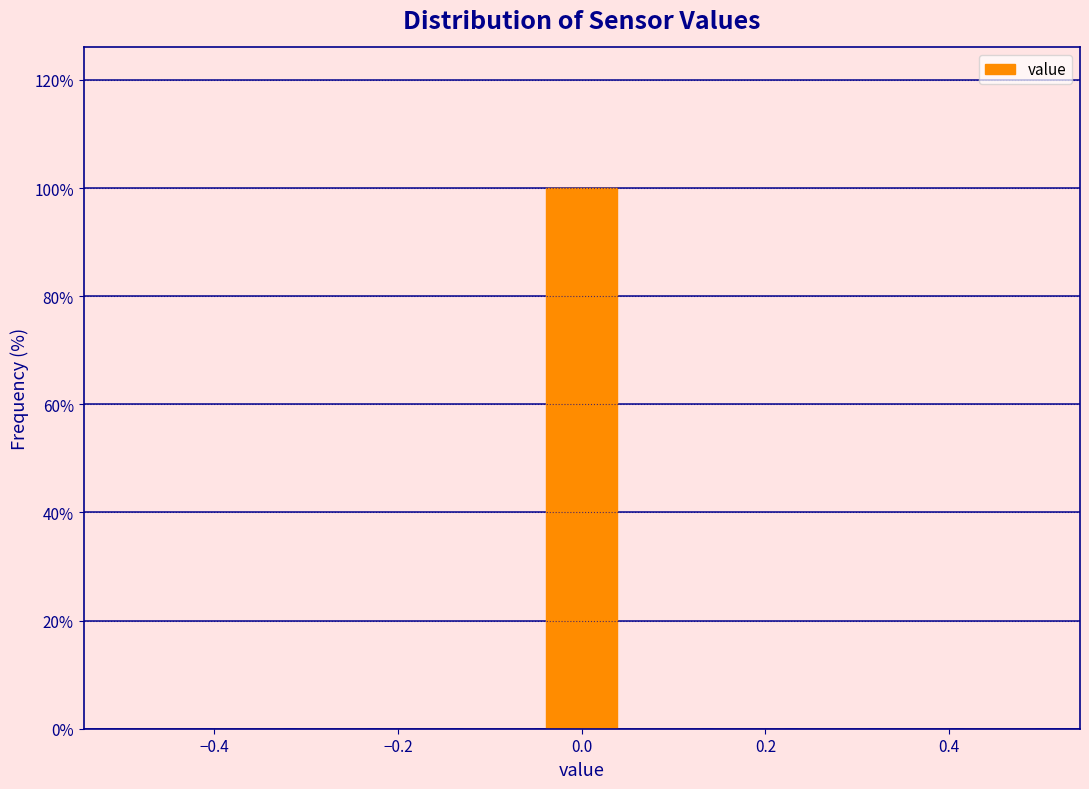

Over which range of the x-axis is the bar tallest?

-0.04 to 0.04